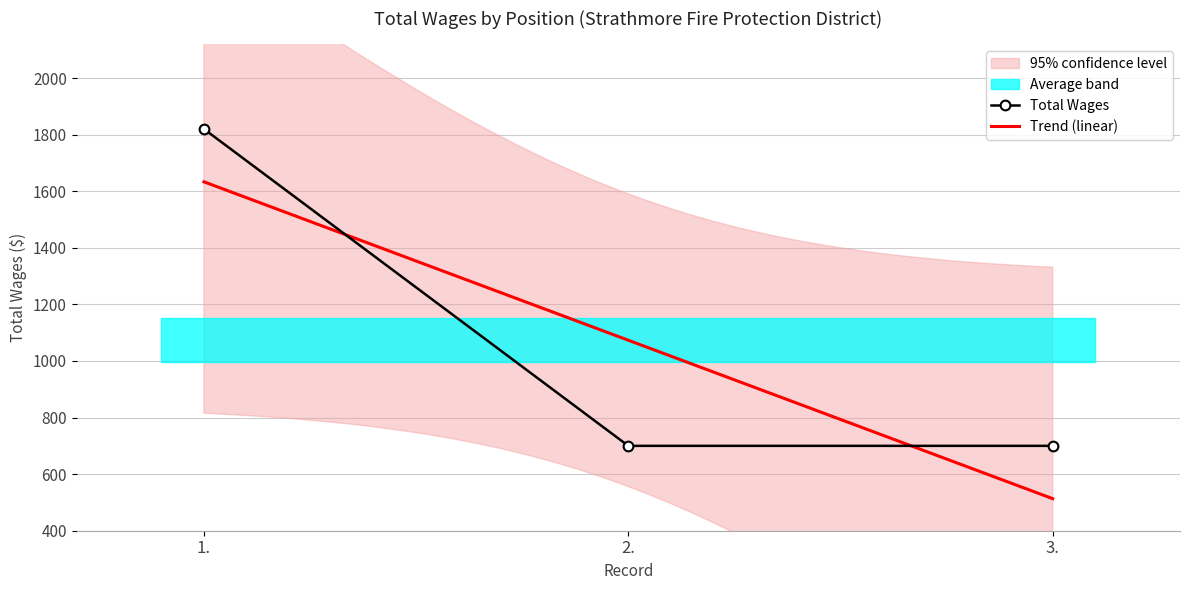

Reading left to right, extract all data points from this chart.

1.=1820	2.=700	3.=700